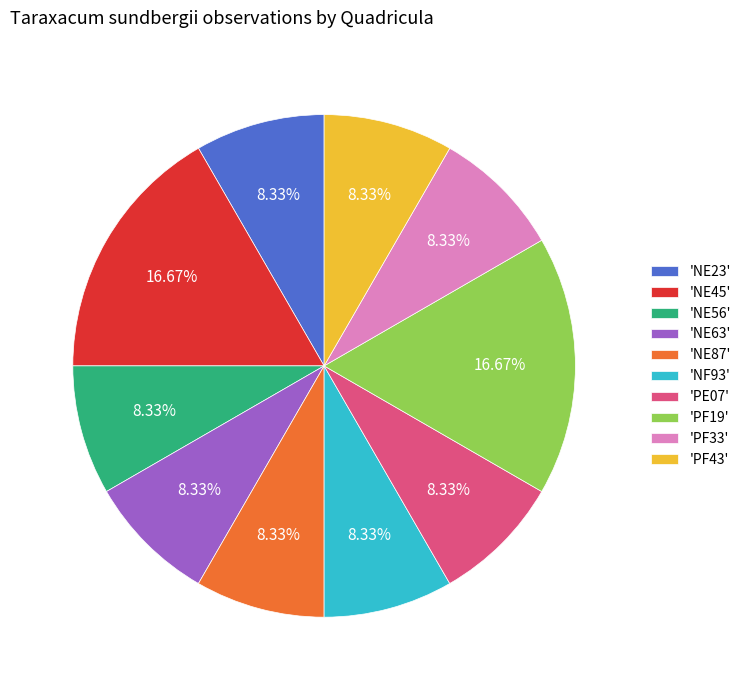

How many segments does this pie chart have?

10